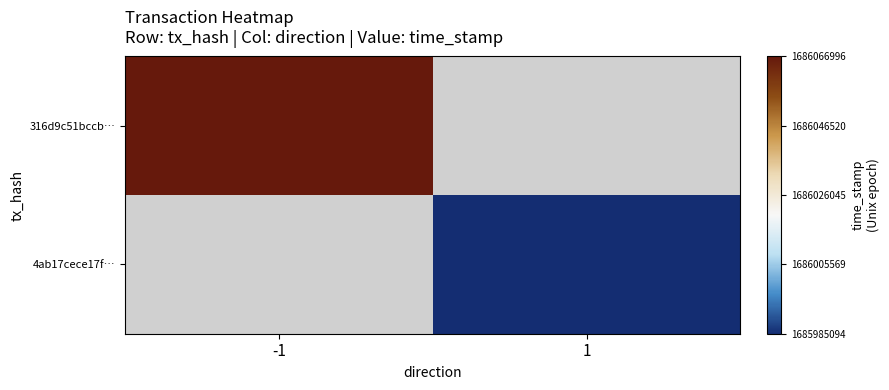

List the series in order of their peak value, highest first.

316d9c51bccb…, 4ab17cece17f…